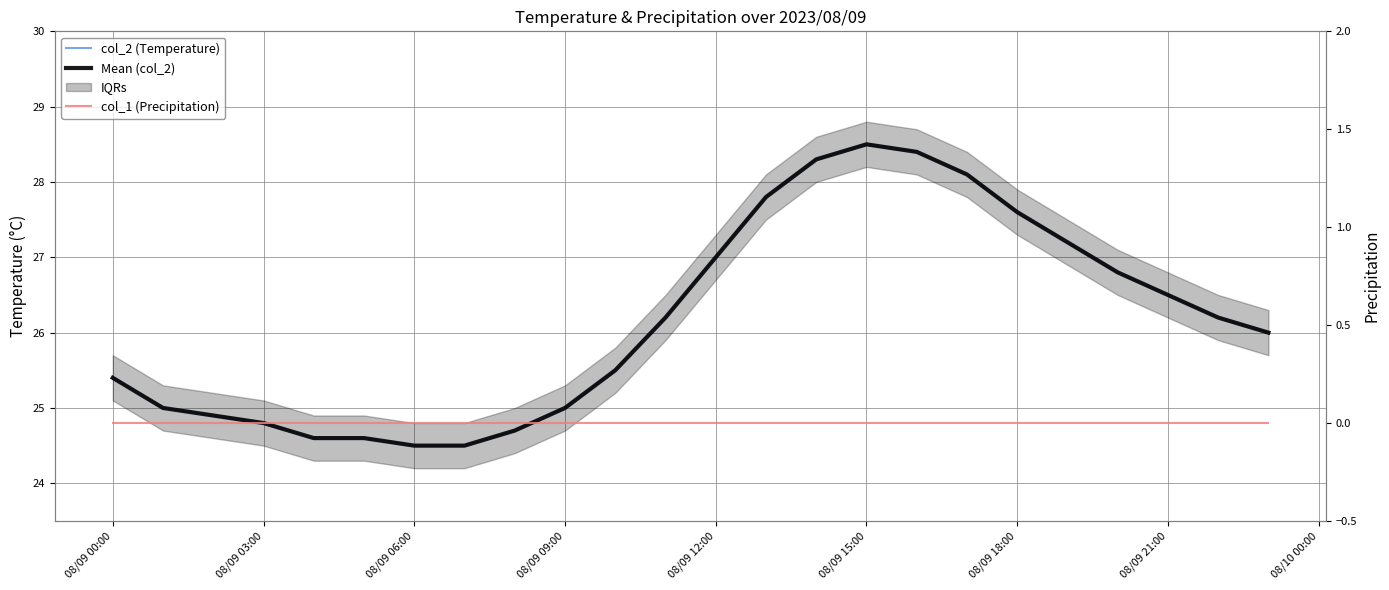

Where is col_1 (Precipitation) nearest to the value 0?

08/09 00:00